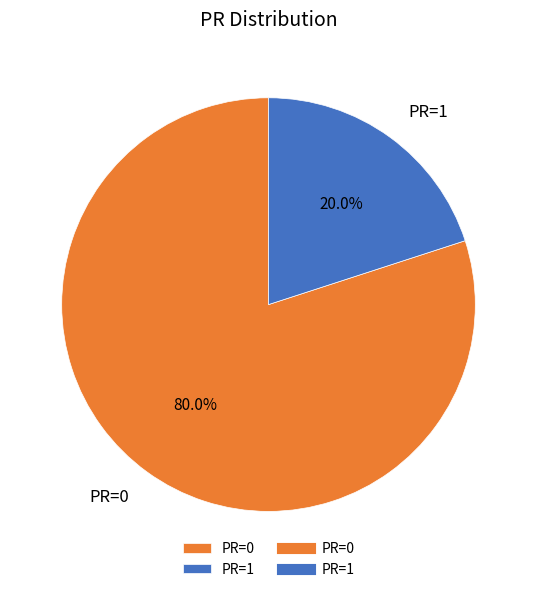

Rank the categories by value from lowest to highest.

PR=1, PR=0